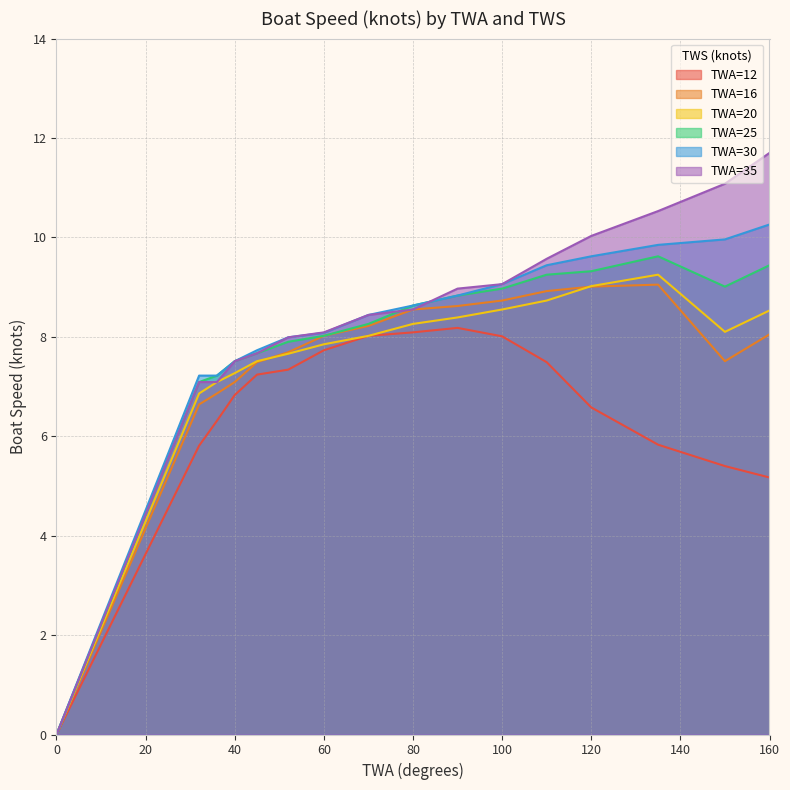

True or false: TWA=35 and TWA=16 cross at least once.

False